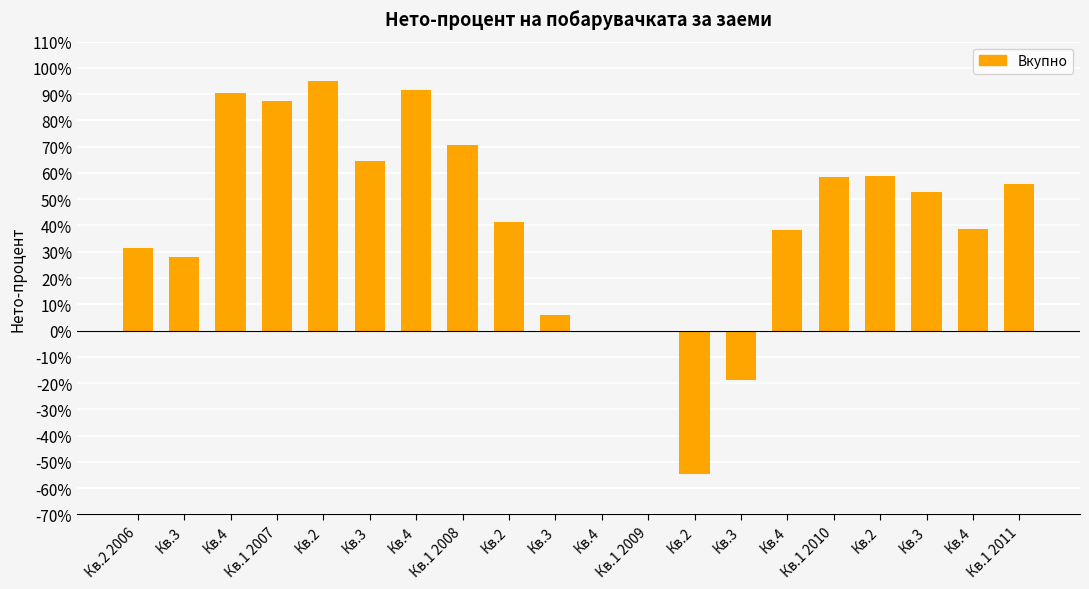

How many data points does each series have?

20